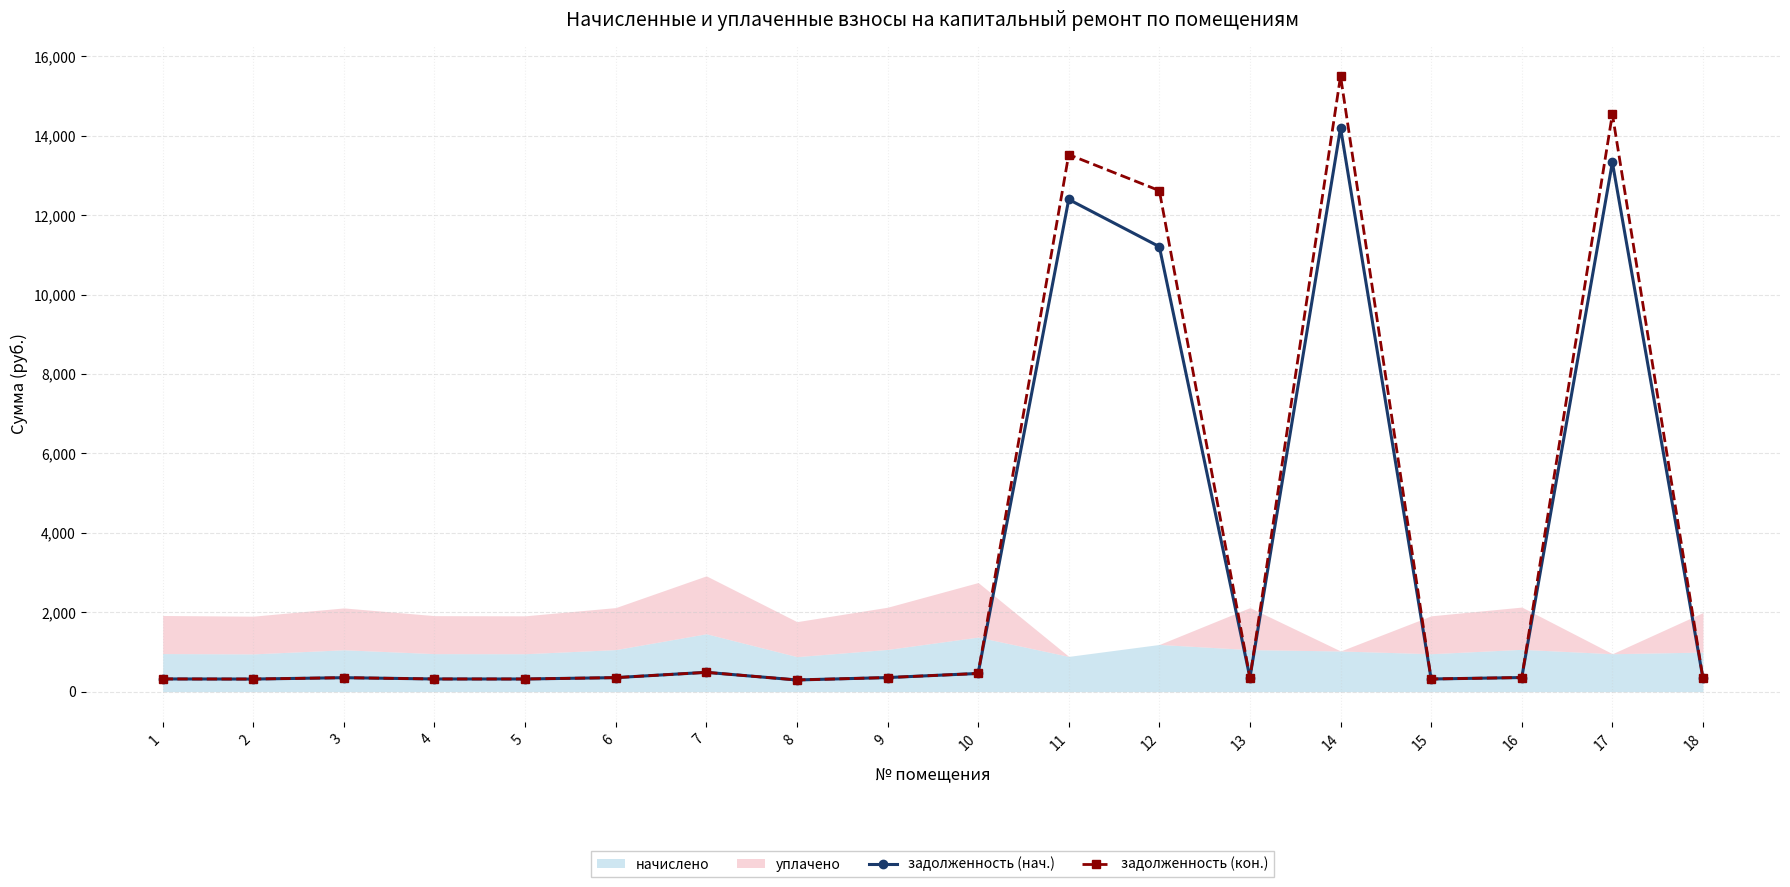

How many interior local peaks does the задолженность (кон.) series have?

5